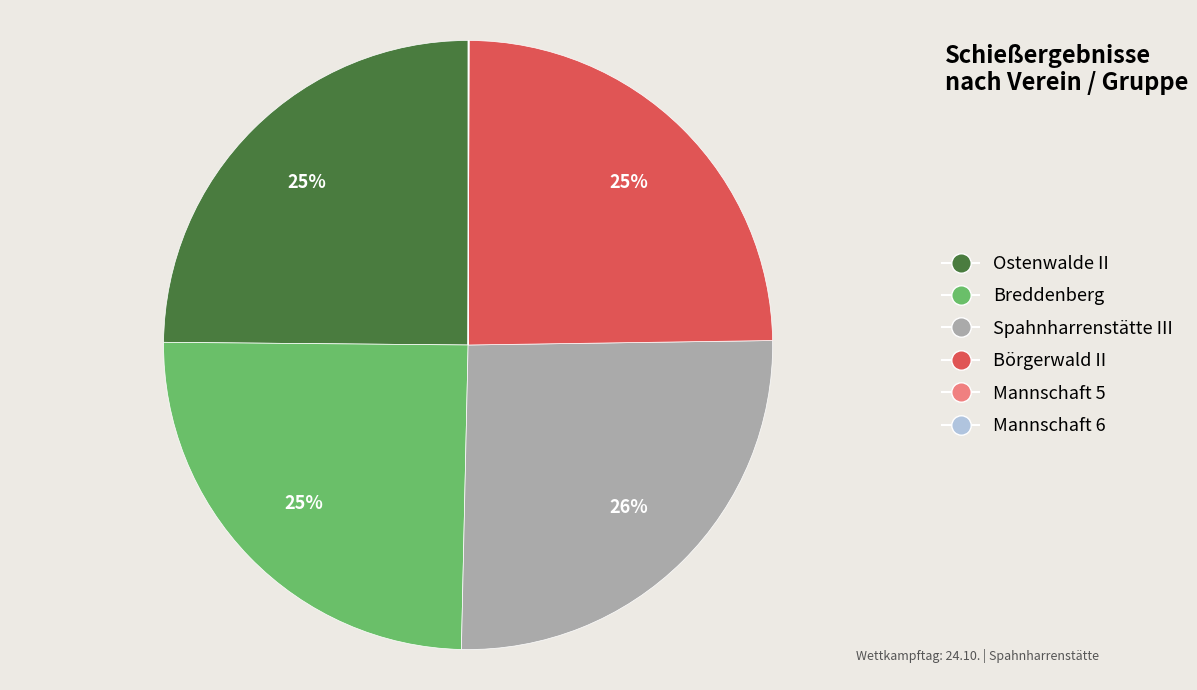

To the nearest percent, what percentage of the pie is Ostenwalde II?

25%